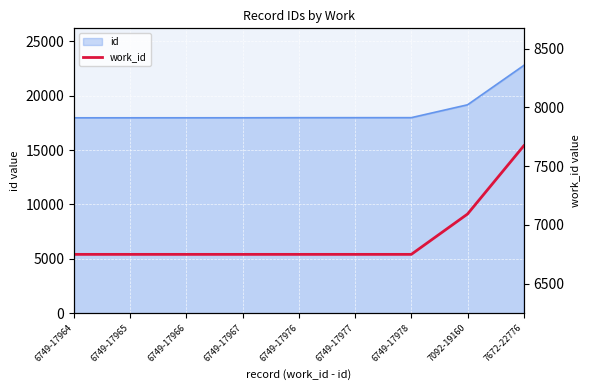

List the labels in order of value, smallest first.

6749-17964, 6749-17965, 6749-17966, 6749-17967, 6749-17976, 6749-17977, 6749-17978, 7092-19160, 7672-22776